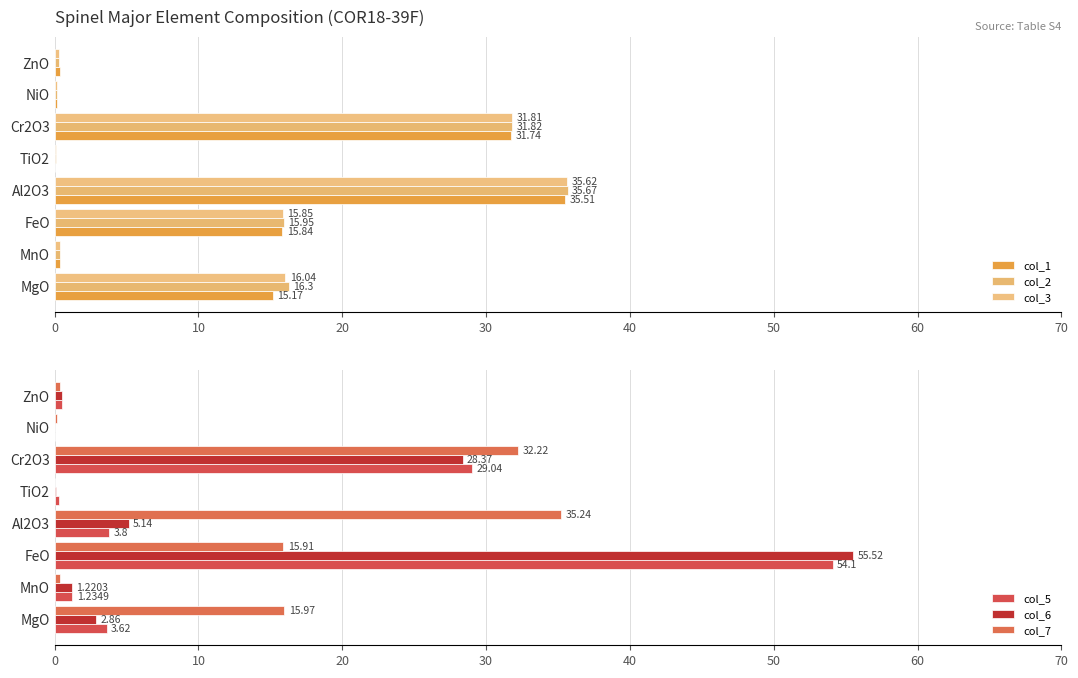

What are all the series names shown in the legend?

col_1, col_2, col_3, col_5, col_6, col_7